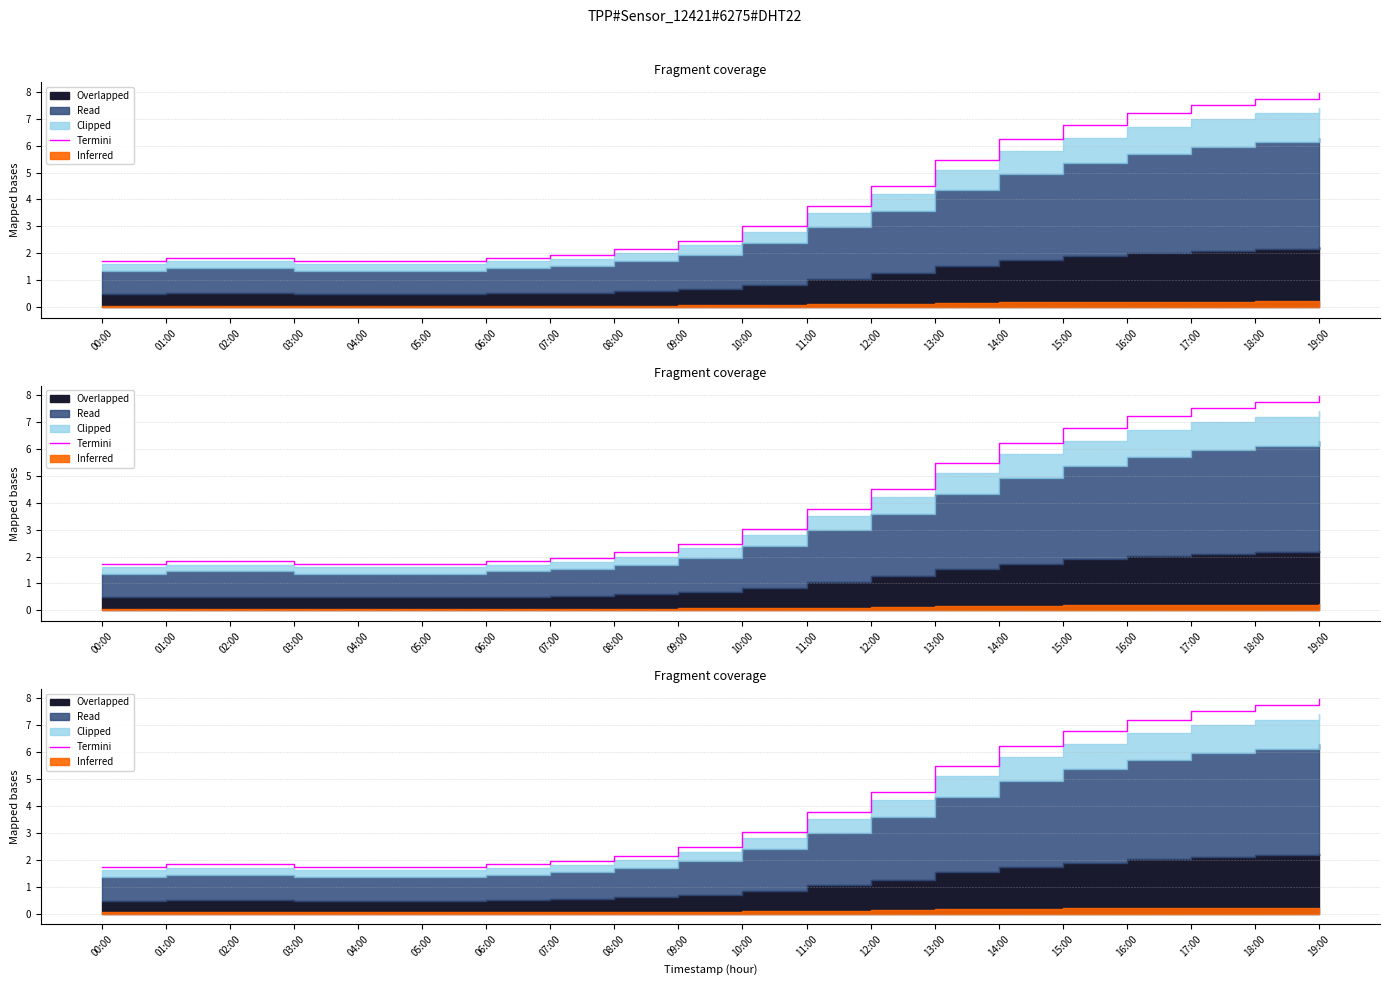

What is the difference between the values at 00:00 and 18:00?

6.0